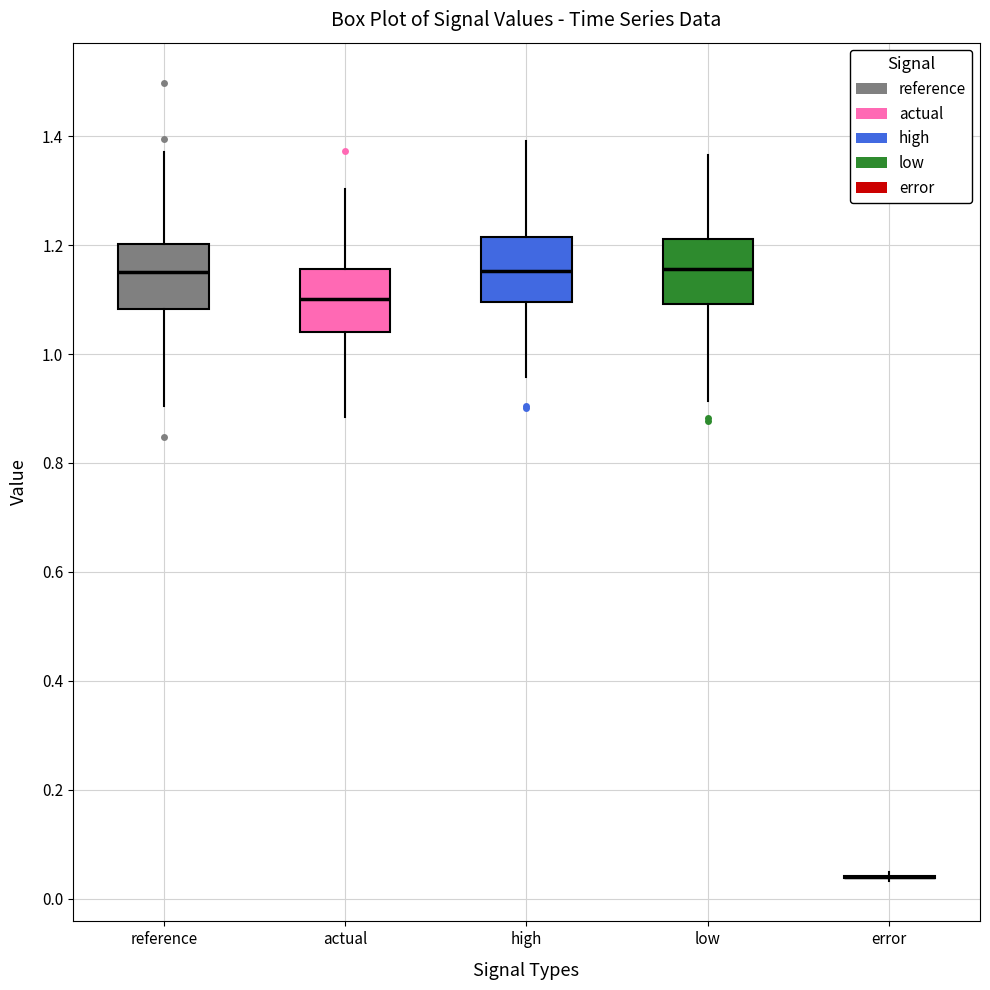

Reading left to right, read every box against the y-axis: the position of its median line, the range the box covers, and the ends of its whiskers. The values are not printed on the chart, so give them approximately, as read against the axis.

reference: median 1.16, box 1.08 to 1.20, whiskers 0.90 to 1.38
actual: median 1.10, box 1.04 to 1.16, whiskers 0.88 to 1.30
high: median 1.16, box 1.10 to 1.22, whiskers 0.96 to 1.40
low: median 1.16, box 1.10 to 1.22, whiskers 0.92 to 1.36
error: box collapsed to a line at 0.04, whiskers 0.04 to 0.04